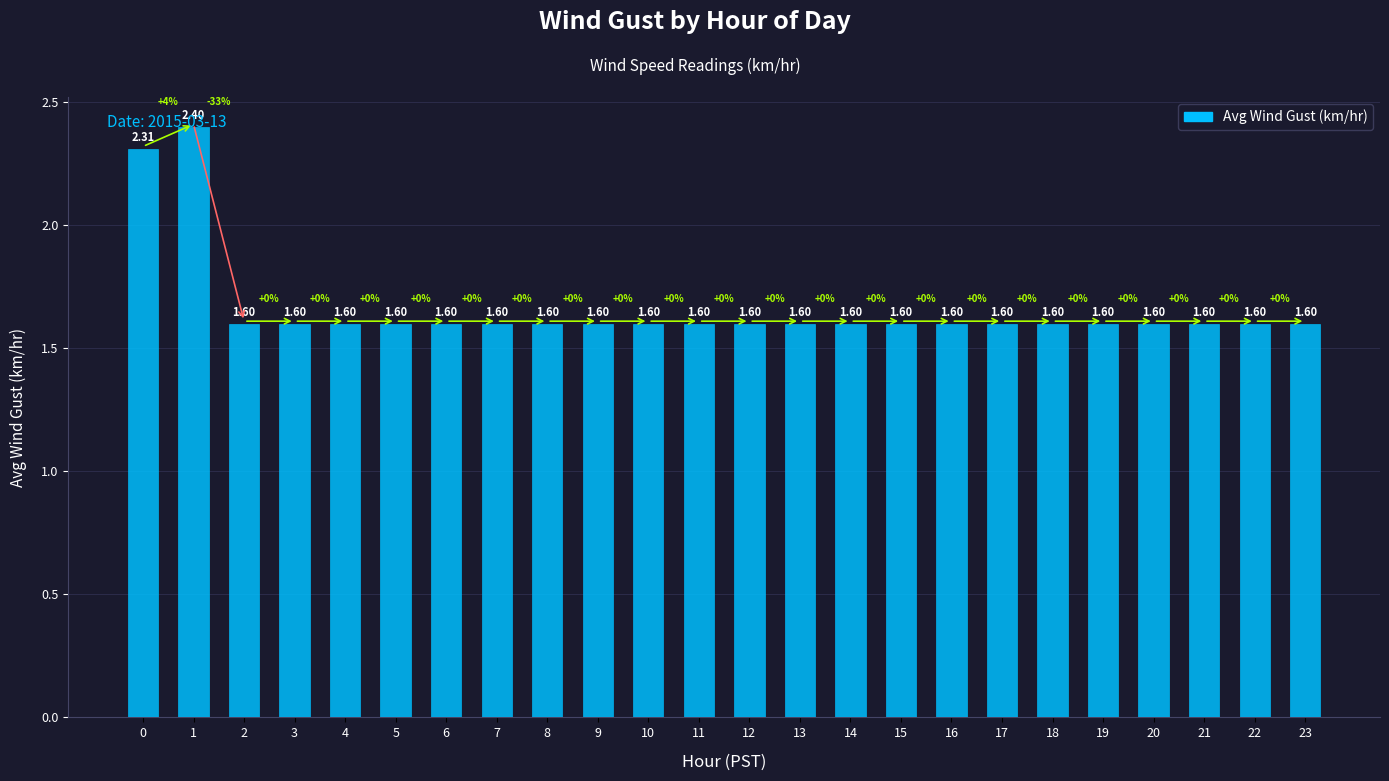

What is the ratio of the value at 5 to the value at 11?

1.0